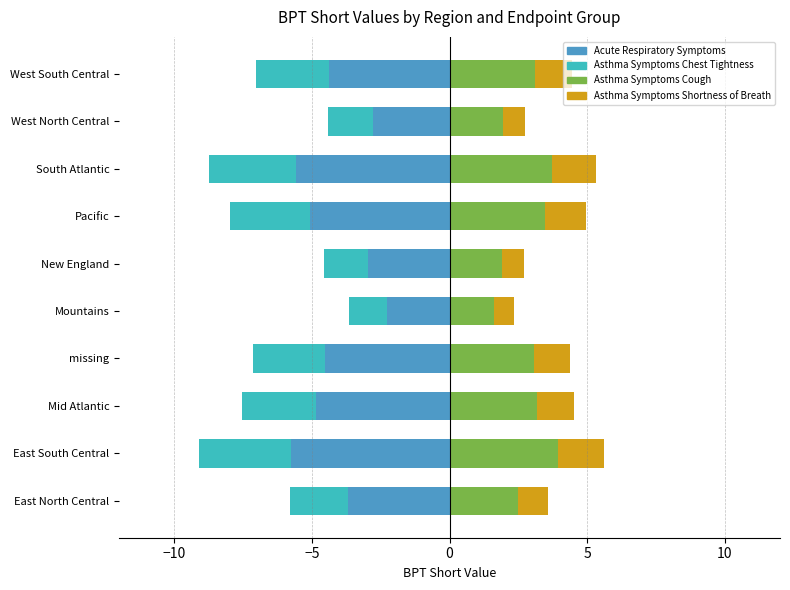

How many groups of bars are there?

10